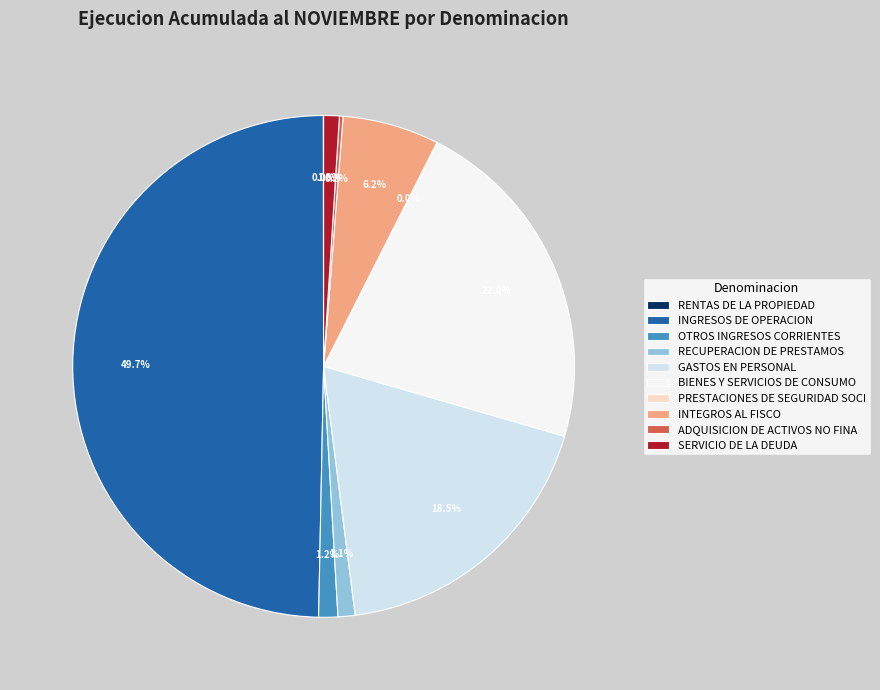

What is the largest slice in the pie chart?

INGRESOS DE OPERACION